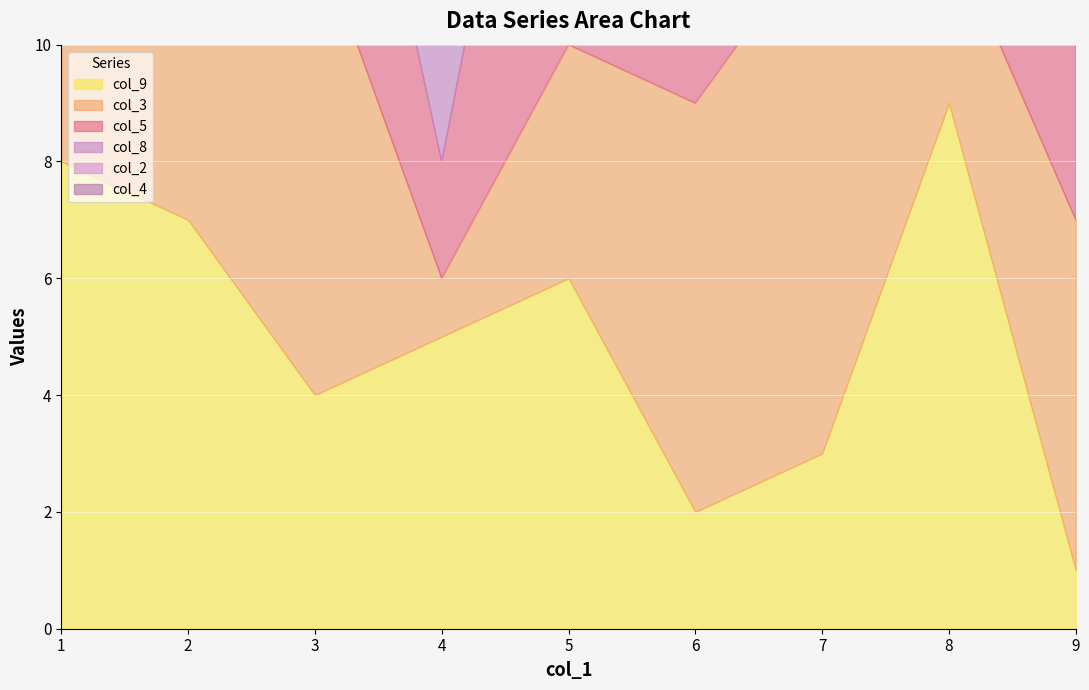

The value of col_9 at 8 is 4. True or false?

False